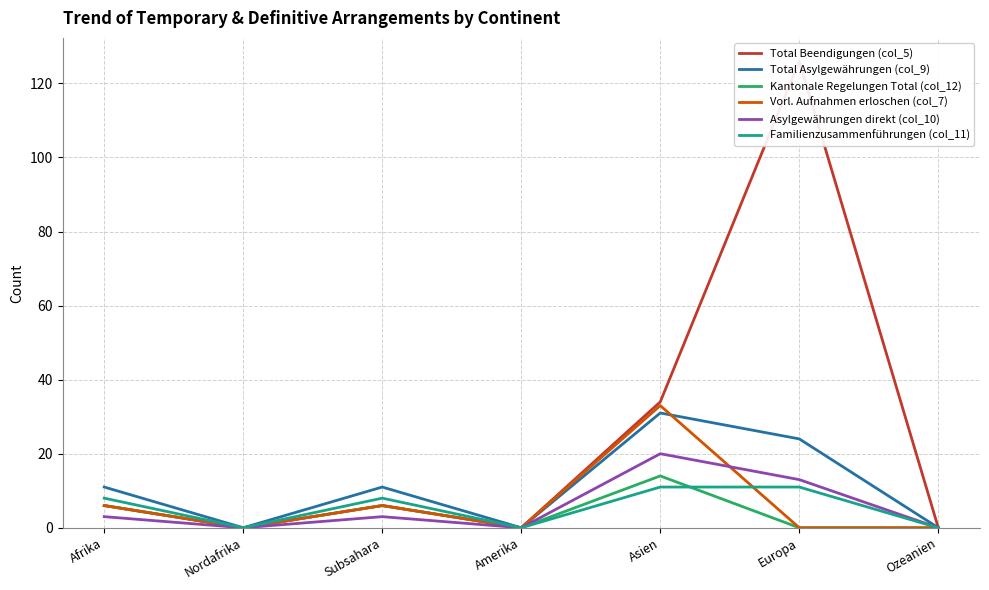

At which label does Total Asylgewährungen (col_9) first exceed 11?

Asien